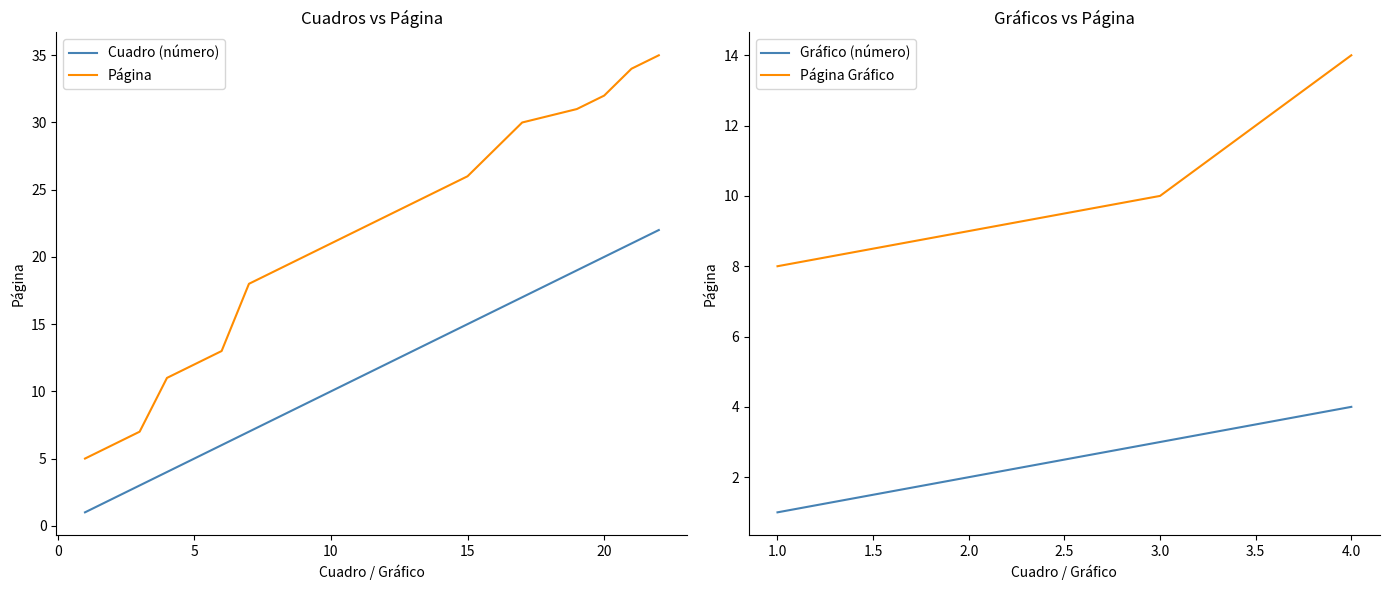

What is the difference between the maximum and minimum values in the Página series?

30